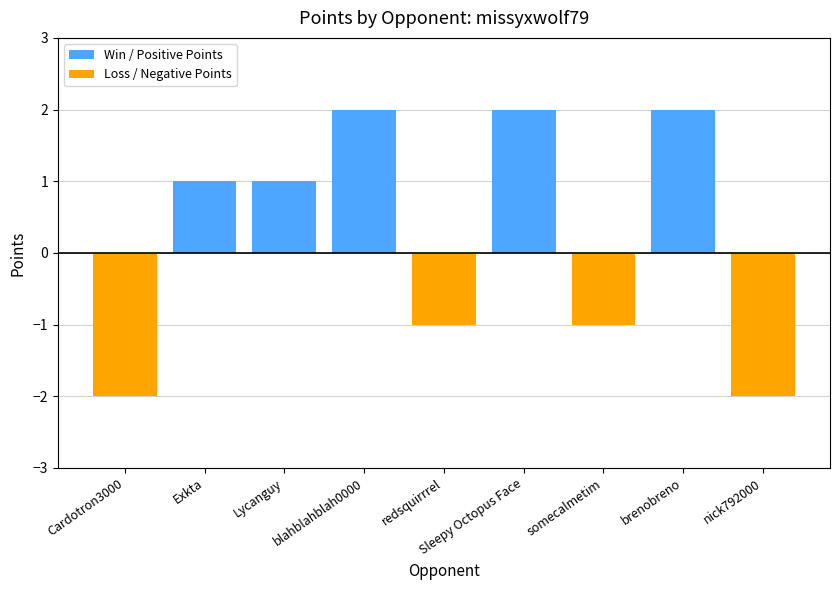

The value of Win / Positive Points at Sleepy Octopus Face is 3. True or false?

False